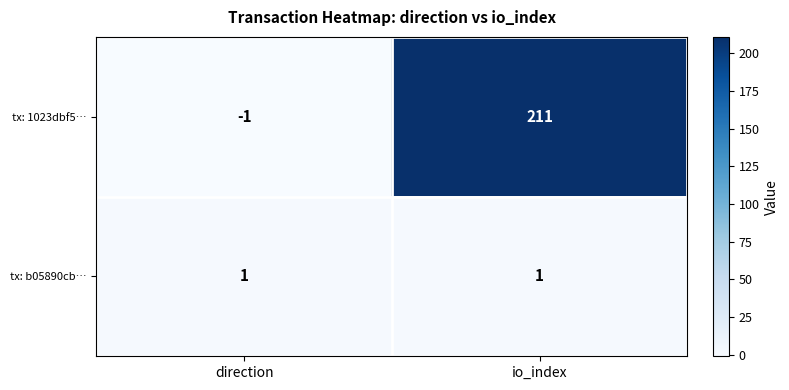

Is it true that tx: b05890cb… equals 1 at direction?

True